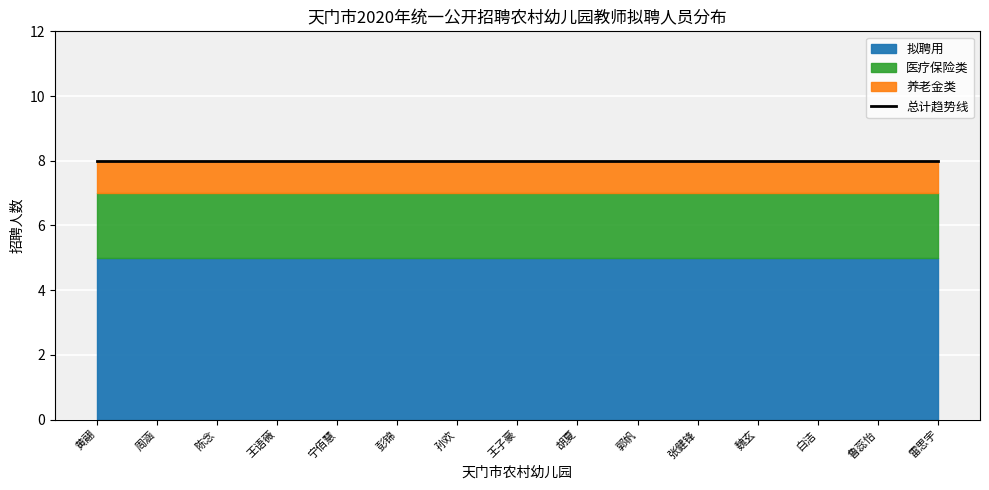

What is the label of the 9th point from the left?

胡夏